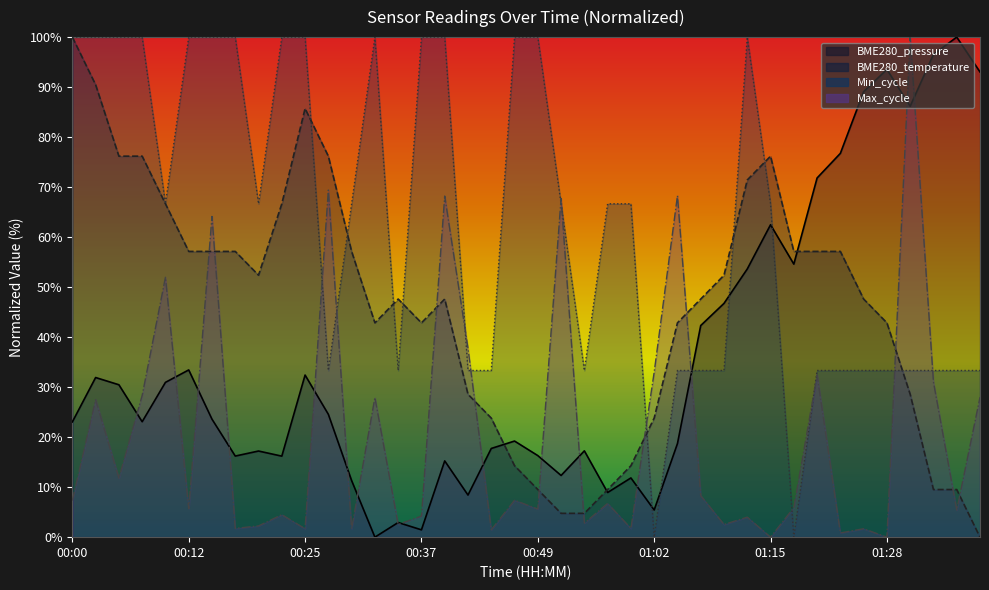

What is the value of the 22nd point from the left?

4.8